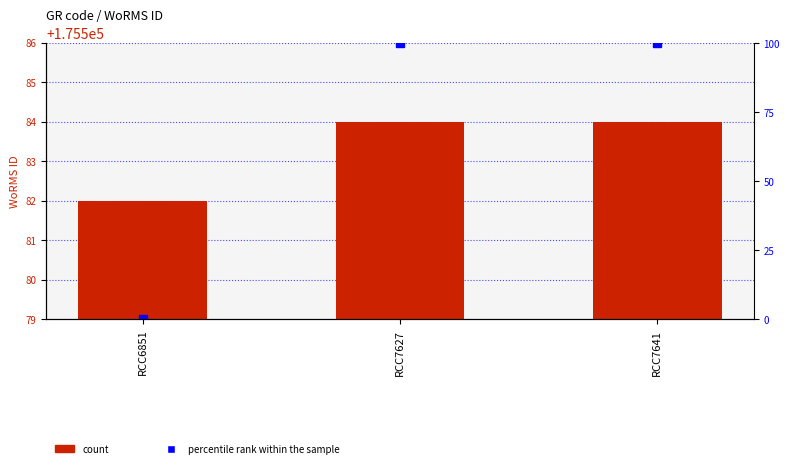

List the series in order of their peak value, lowest first.

percentile rank within the sample, WoRMS ID